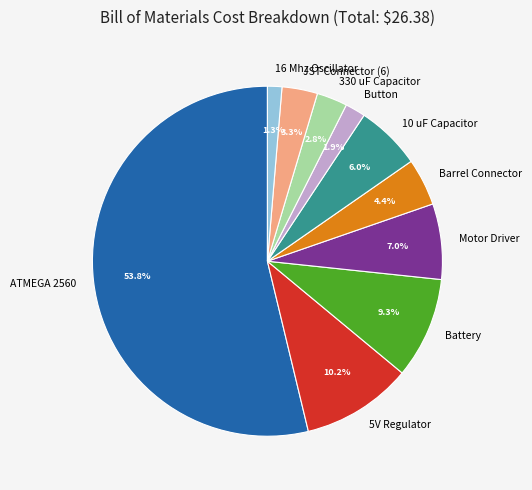

The 16 Mhz Oscillator slice represents 1% of the pie. True or false?

True